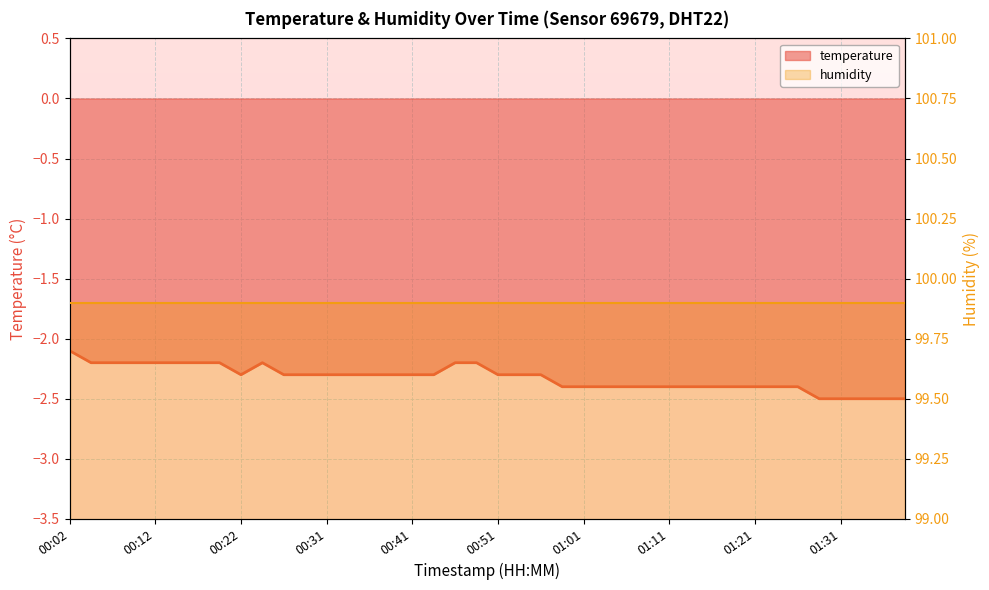

Which series has the largest total across all categories?

humidity